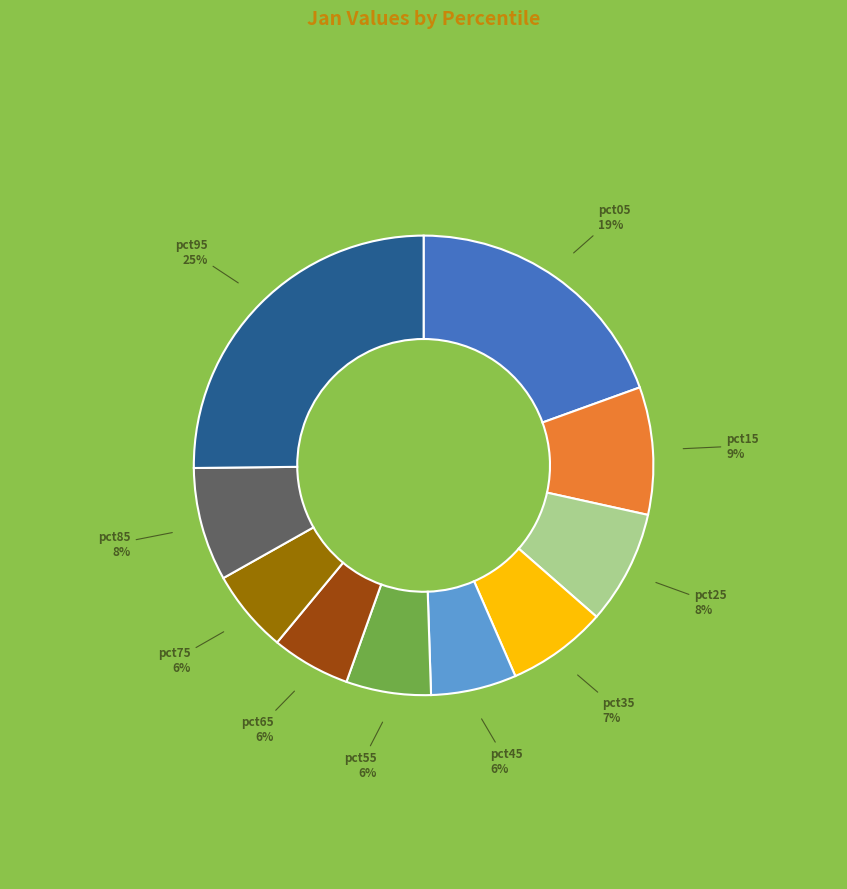

Is it true that pct75 is 6% of the pie?

True